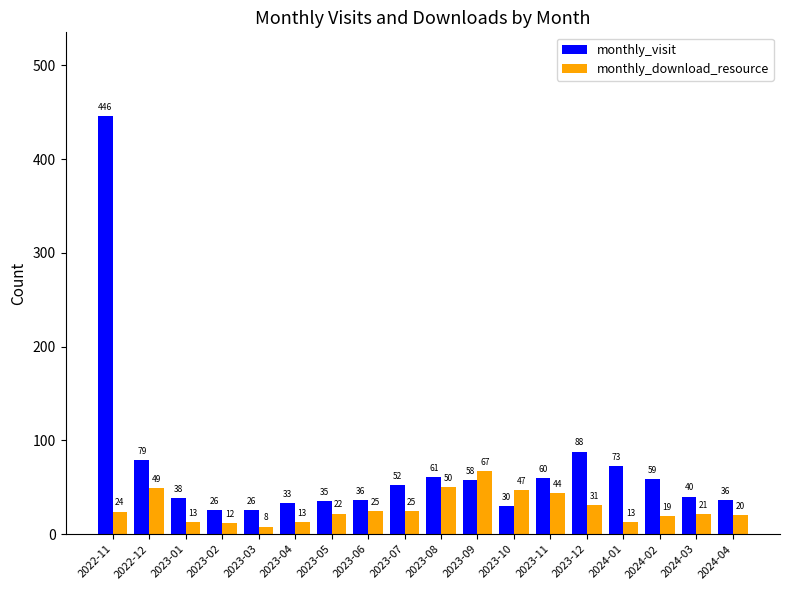

Read the monthly_download_resource value at 2023-03, to the nearest 5.

10